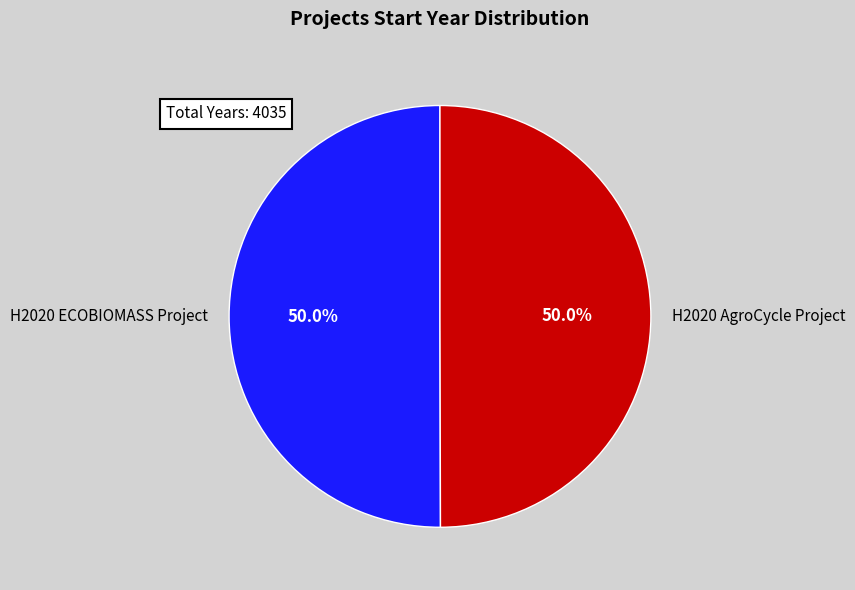

To the nearest percent, what portion does H2020 ECOBIOMASS Project represent?

50%